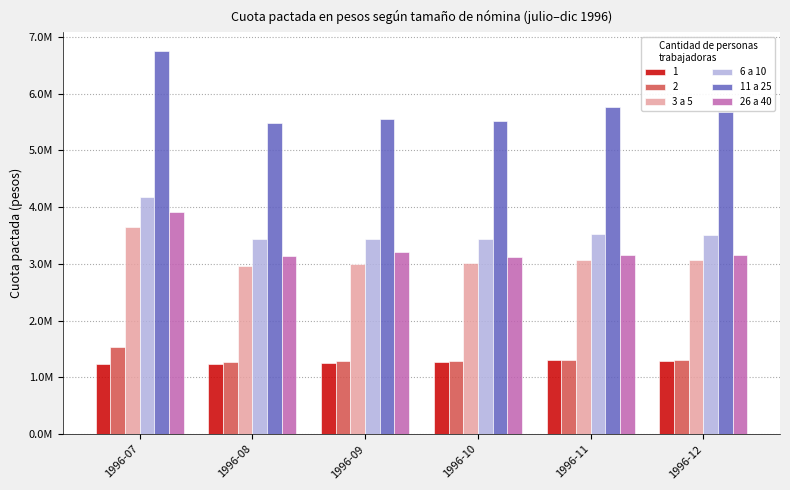

What are all the series names shown in the legend?

1, 2, 3 a 5, 6 a 10, 11 a 25, 26 a 40